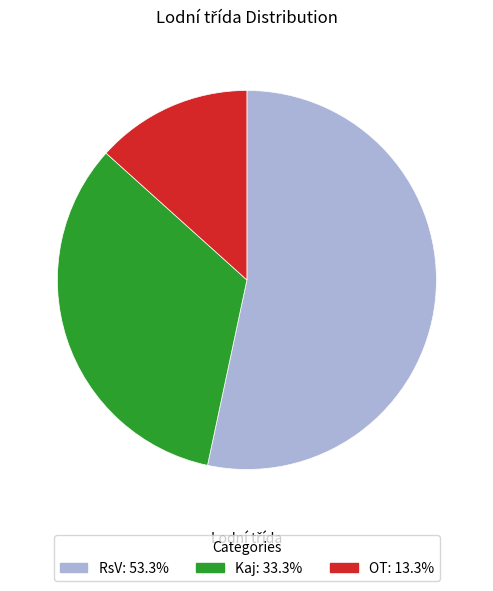

Rank the categories by value from highest to lowest.

RsV, Kaj, OT